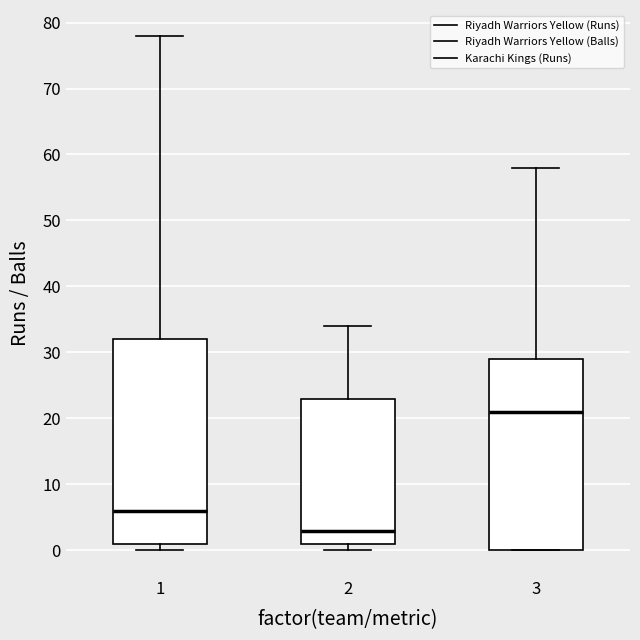

Where does the median line of the box at x = 2 sit on the y-axis? The values are not printed on the chart, so give them approximately, as read against the axis.

3